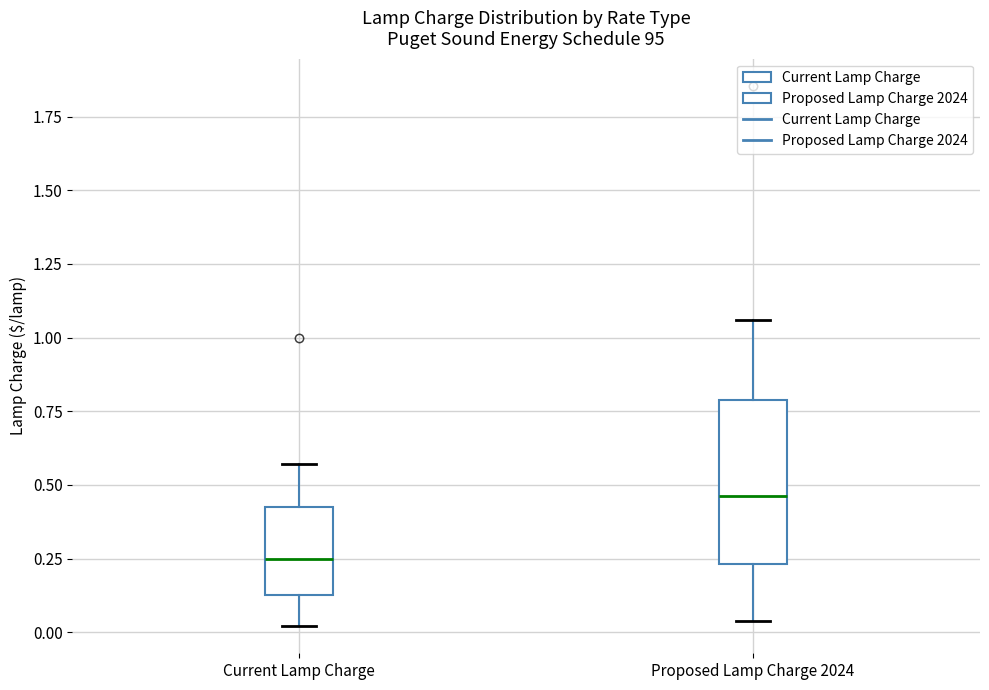

Reading left to right, transcribe this box plot: for each box, give where its median line is, the range the box spans, and where its two whiskers end, as read against the y-axis. The values are not printed on the chart, so give them approximately, as read against the axis.

Current Lamp Charge: median 0.25, box 0.15 to 0.45, whiskers 0.00 to 0.55
Proposed Lamp Charge 2024: median 0.45, box 0.25 to 0.80, whiskers 0.05 to 1.05